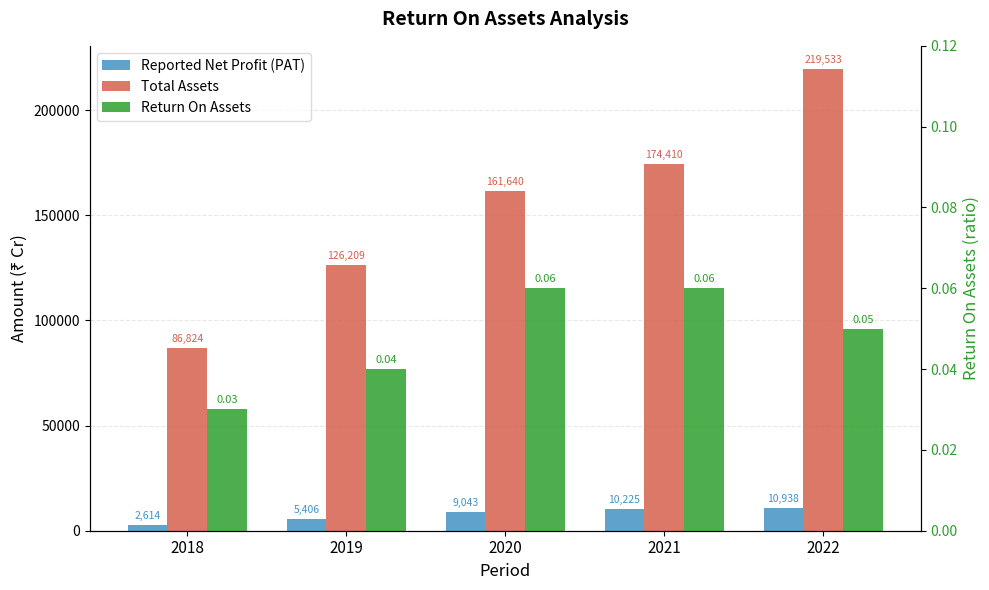

Rank the series by their maximum value, from highest to lowest.

Total Assets, Reported Net Profit (PAT), Return On Assets